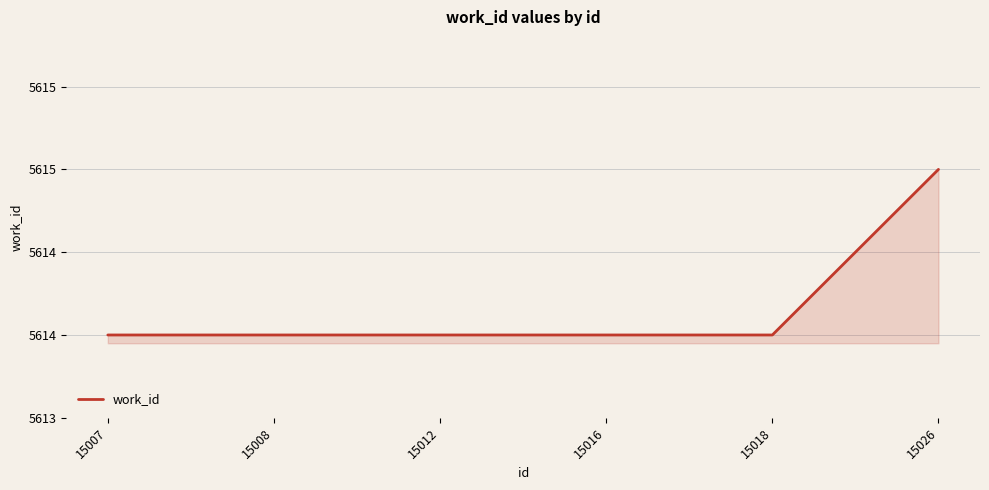

At which category does the chart reach its peak across all series?

15026